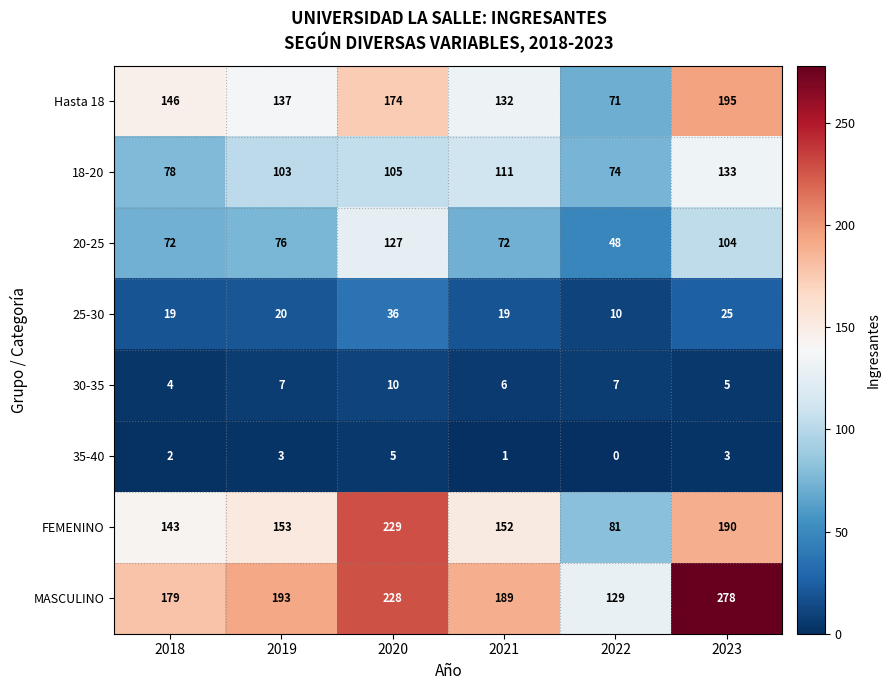

Rank the series by their maximum value, from highest to lowest.

MASCULINO, FEMENINO, Hasta 18, 18-20, 20-25, 25-30, 30-35, 35-40